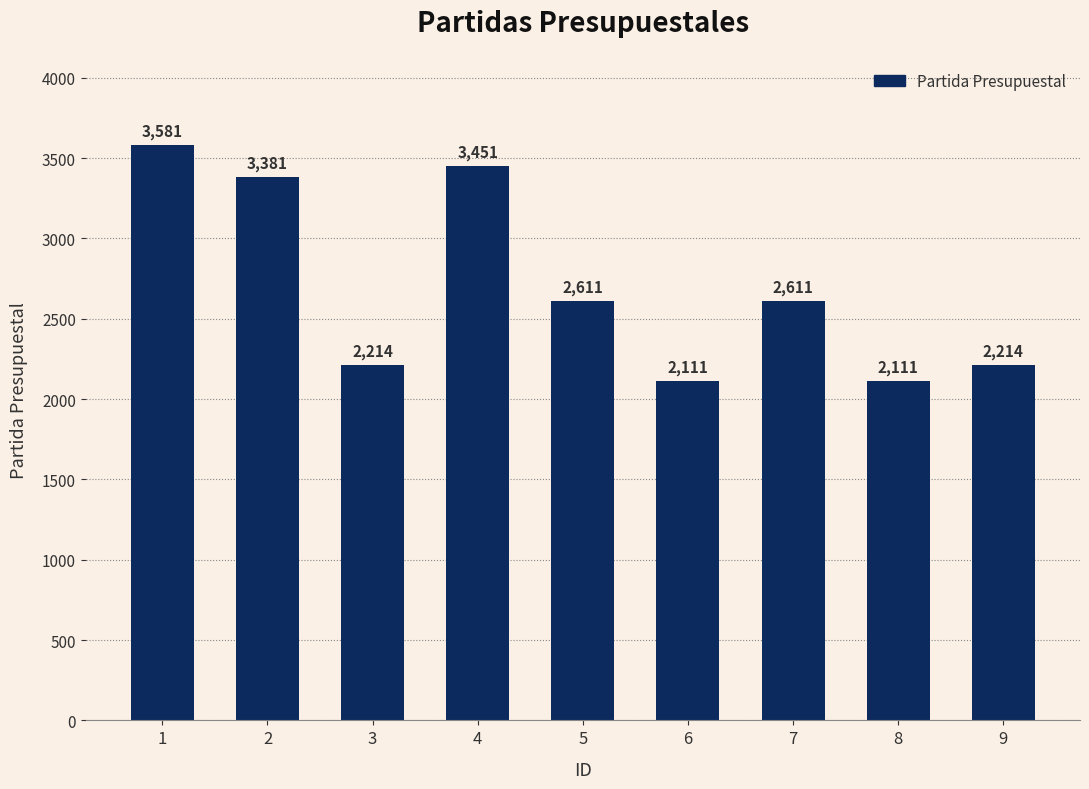

What is the value of the 9th bar from the left?

2214